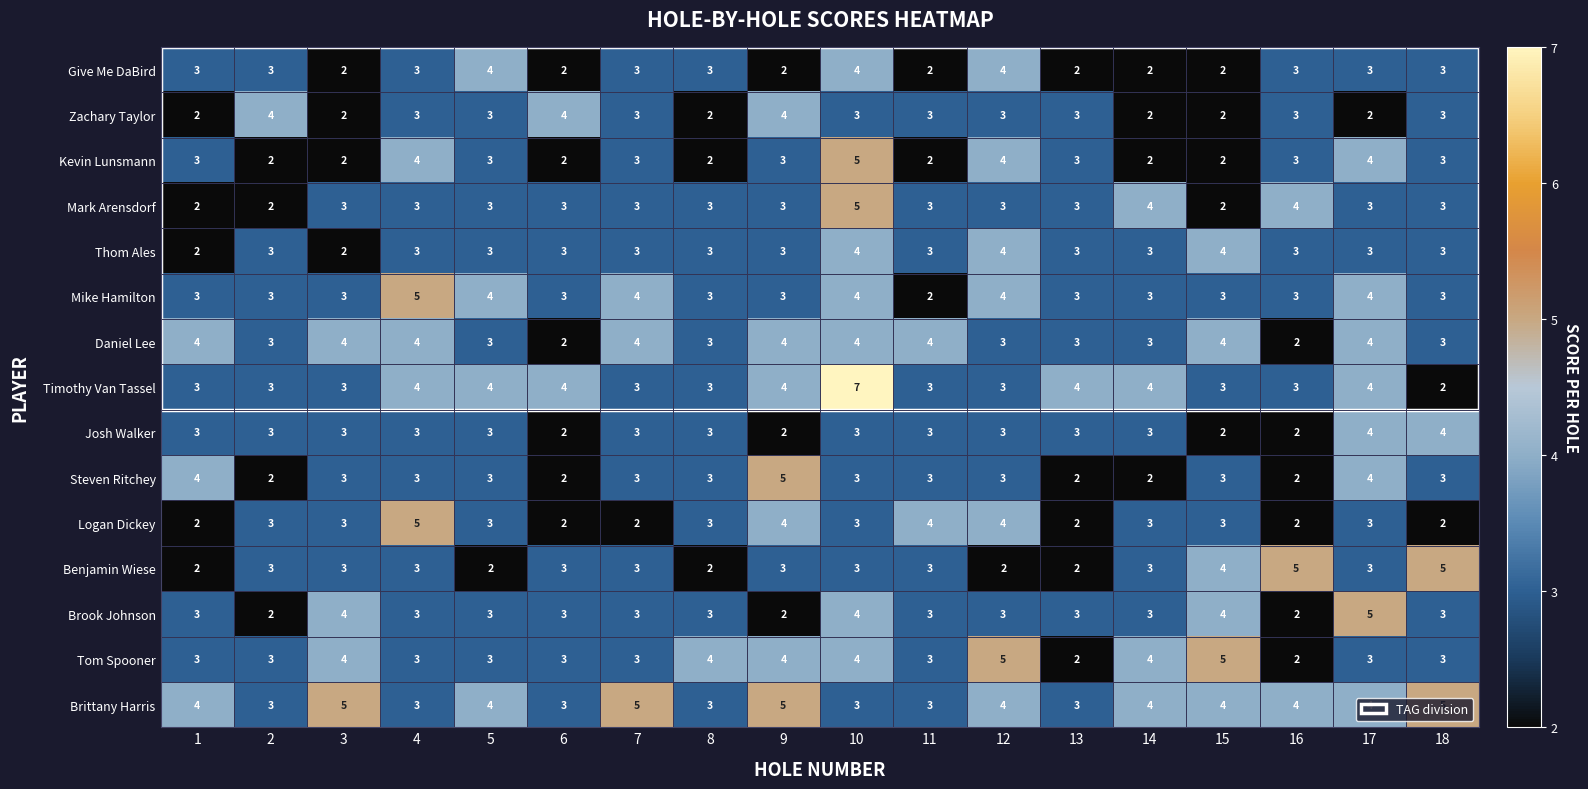

True or false: Brittany Harris has a value of 1 at 13.

False